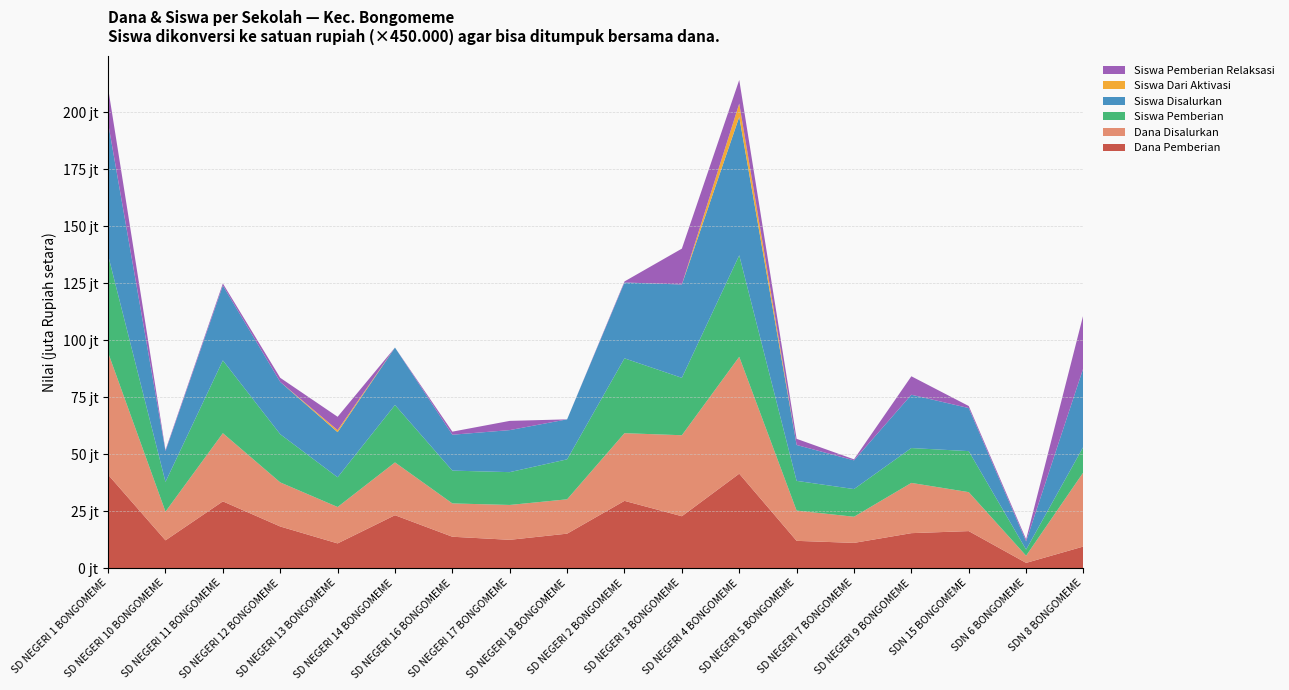

Reading left to right, what are all the values shown in this chart?

Dana Disalurkan: 53550000	12600000	29925000	19350000	15975000	23175000	14625000	15300000	15075000	29700000	35550000	51300000	13275000	11475000	22050000	17100000	3150000	32625000
Dana Pemberian: 40950000	12150000	29250000	18225000	10800000	23175000	13725000	12375000	15075000	29475000	22725000	41400000	11925000	11025000	15300000	16200000	2250000	9450000
Siswa Disalurkan: 129	30	73	51	44	56	35	41	39	74	91	135	35	28	52	42	8	77
Siswa Pemberian Relaksasi: 34	1	2	4	13	0	3	9	0	1	35	23	6	1	18	2	2	52
Siswa Dari Aktivasi: 0	0	0	0	2	0	0	0	0	0	0	13	0	0	0	0	0	0
Siswa Pemberian: 95	29	71	47	29	56	32	32	39	73	56	99	29	27	34	40	6	25